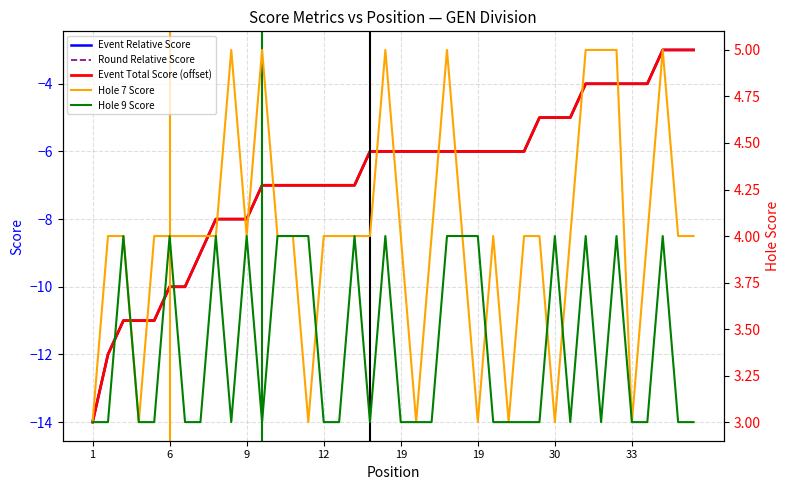

What is the difference between the highest and lowest values at 39?

7